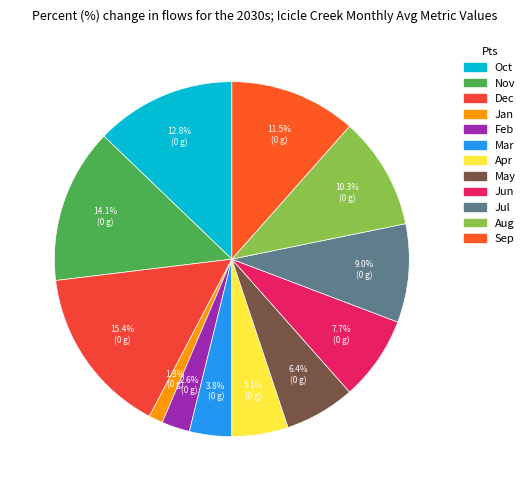

Which slice is the smallest?

Jan